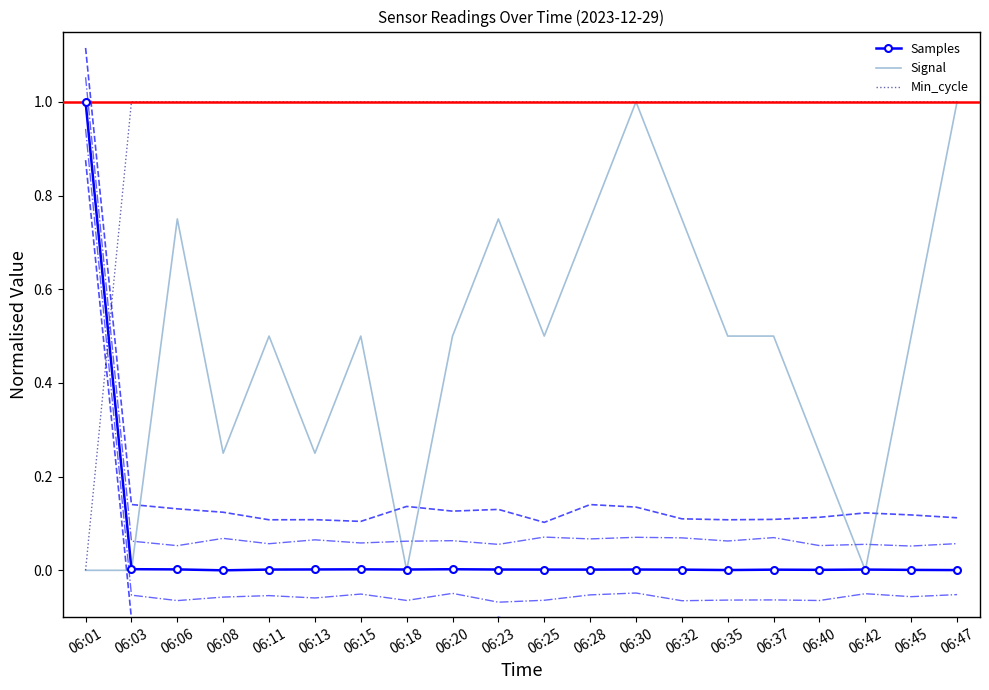

How many lines are shown in the chart?

3